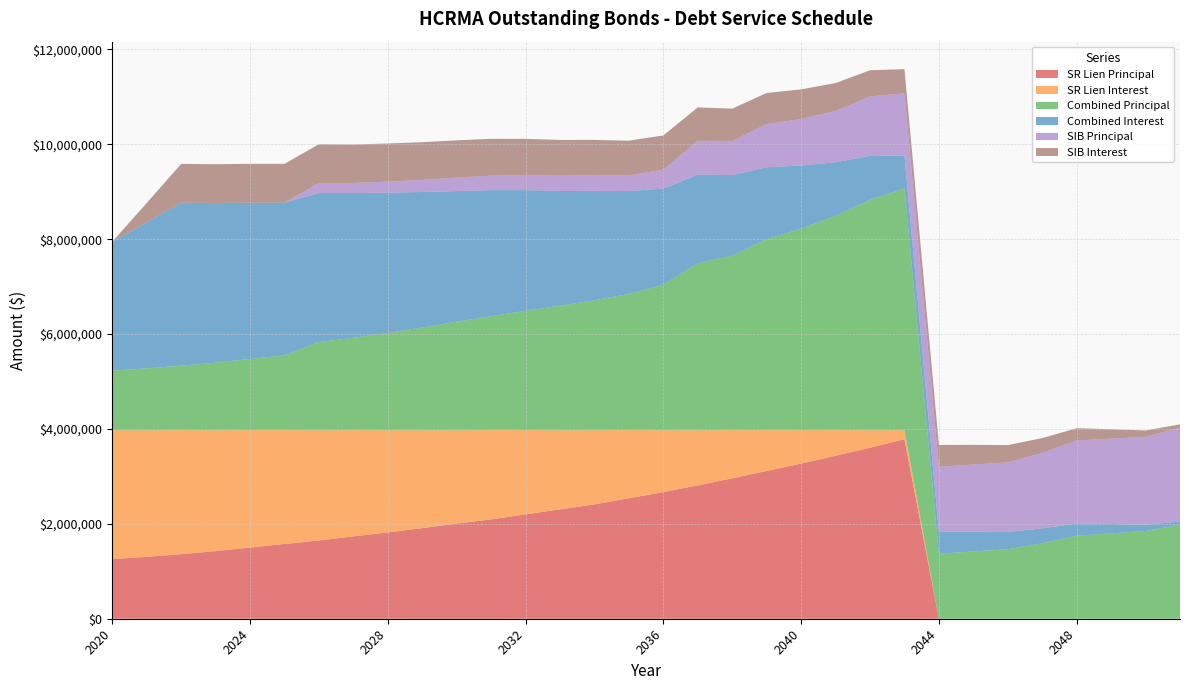

Reading left to right, list all the values displayed in this chart.

SR Lien Principal: 2020=1255000	2021=1305000	2022=1360000	2023=1425000	2024=1500000	2025=1575000	2026=1650000	2027=1735000	2028=1820000	2029=1910000	2030=2005000	2031=2095000	2032=2200000	2033=2305000	2034=2410000	2035=2540000	2036=2670000	2037=2810000	2038=2960000	2039=3115000	2040=3270000	2041=3435000	2042=3605000	2043=3785000	2044=0	2045=0	2046=0	2047=0	2048=0	2049=0	2050=0	2051=0
SR Lien Interest: 2020=2718318	2021=2668112	2022=2615912	2023=2547912	2024=2476662	2025=2401662	2026=2322912	2027=2240412	2028=2153662	2029=2062662	2030=1967162	2031=1881950	2032=1777200	2033=1667200	2034=1563476	2035=1436950	2036=1303600	2037=1163426	2038=1015900	2039=860500	2040=704750	2041=541250	2042=369500	2043=189250	2044=0	2045=0	2046=0	2047=0	2048=0	2049=0	2050=0	2051=0
Combined Principal: 2020=1255000	2021=1305000	2022=1360000	2023=1425000	2024=1500000	2025=1575000	2026=1860000	2027=1947000	2028=2052000	2029=2165000	2030=2289000	2031=2400000	2032=2515000	2033=2625000	2034=2740000	2035=2870000	2036=3070000	2037=3520000	2038=3679000	2039=4025000	2040=4250000	2041=4515000	2042=4859000	2043=5095000	2044=1369000	2045=1418000	2046=1465000	2047=1590000	2048=1750000	2049=1800000	2050=1850000	2051=1979510
Combined Interest: 2020=2718318	2021=3077218	2022=3434125	2023=3366125	2024=3294875	2025=3219875	2026=3141125	2027=3051275	2028=2957105	2029=2857985	2030=2753560	2031=2658408	2032=2542983	2033=2421958	2034=2307034	2035=2168958	2036=2024058	2037=1869884	2038=1697508	2039=1516943	2040=1329343	2041=1131543	2042=921993	2043=697853	2044=462753	2045=414838	2046=365208	2047=313933	2048=258283	2049=197033	2050=134033	2051=69279
SIB Principal: 2020=0	2021=0	2022=0	2023=0	2024=0	2025=0	2026=210000	2027=212000	2028=232000	2029=255000	2030=284000	2031=305000	2032=315000	2033=320000	2034=330000	2035=330000	2036=400000	2037=710000	2038=719000	2039=910000	2040=980000	2041=1080000	2042=1254000	2043=1310000	2044=1369000	2045=1418000	2046=1465000	2047=1590000	2048=1750000	2049=1800000	2050=1850000	2051=1979510
SIB Interest: 2020=0	2021=409106	2022=818213	2023=818213	2024=818213	2025=818213	2026=818213	2027=810863	2028=803443	2029=795323	2030=786398	2031=776458	2032=765783	2033=754758	2034=743558	2035=732008	2036=720458	2037=706458	2038=681608	2039=656443	2040=624593	2041=590293	2042=552493	2043=508603	2044=462753	2045=414838	2046=365208	2047=313933	2048=258283	2049=197033	2050=134033	2051=69279